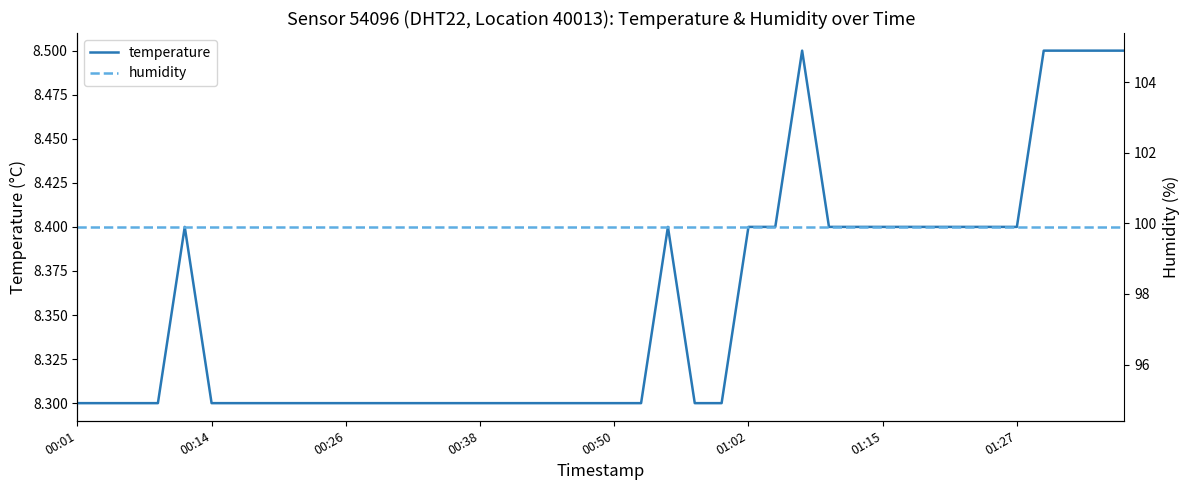

Which series has the widest spread of values?

temperature